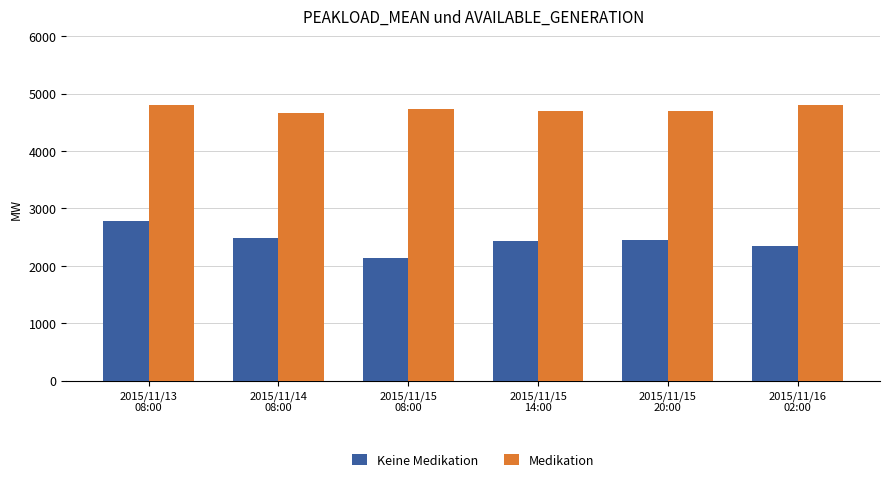

Which series has the widest spread of values?

Keine Medikation